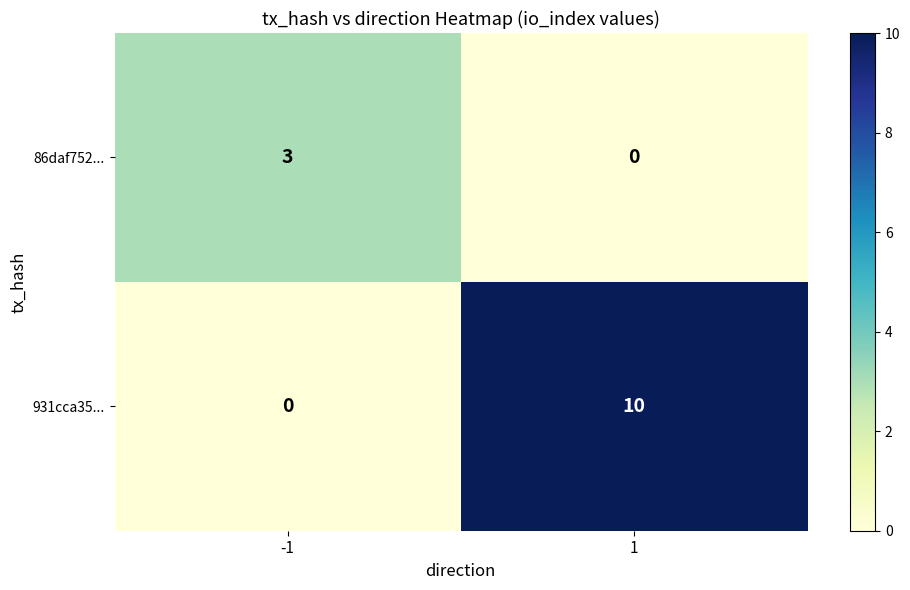

What is the maximum value shown in the chart?

10